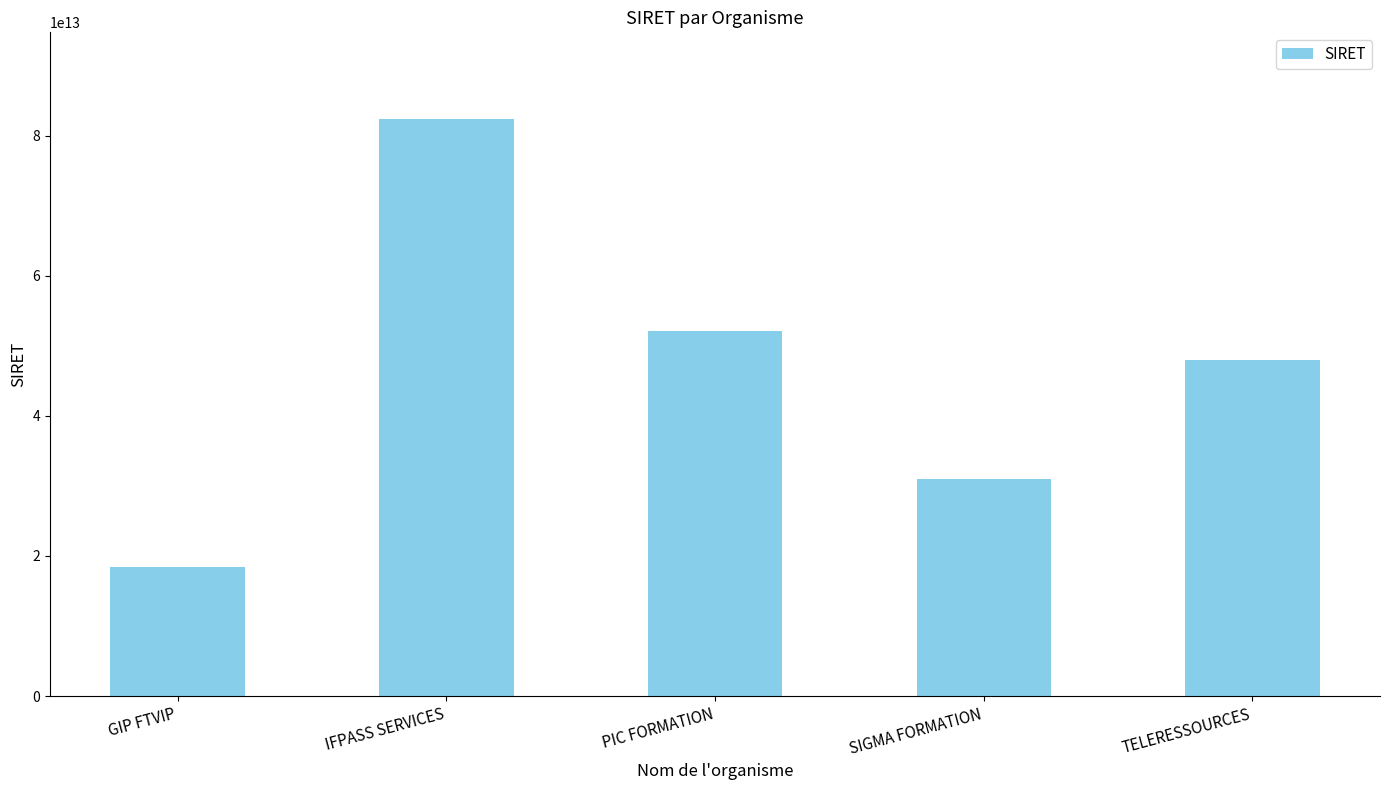

Where does the data first go above 47947468600017?

IFPASS SERVICES